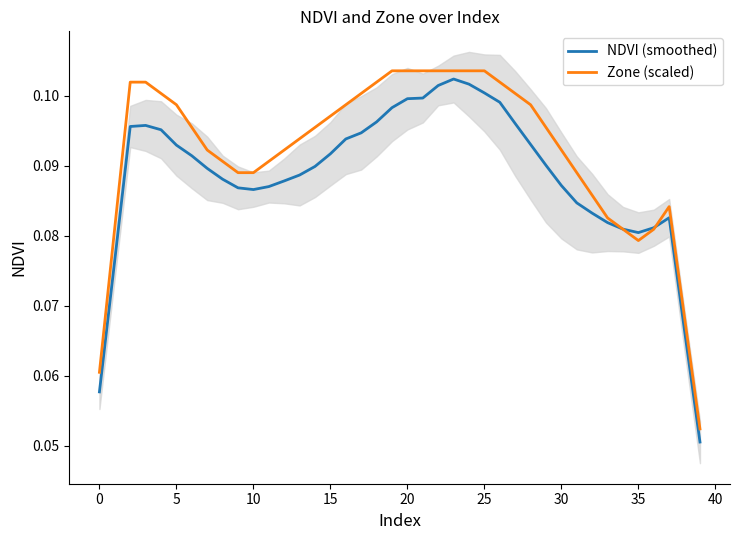

True or false: Zone (scaled) and NDVI (smoothed) cross at least once.

True